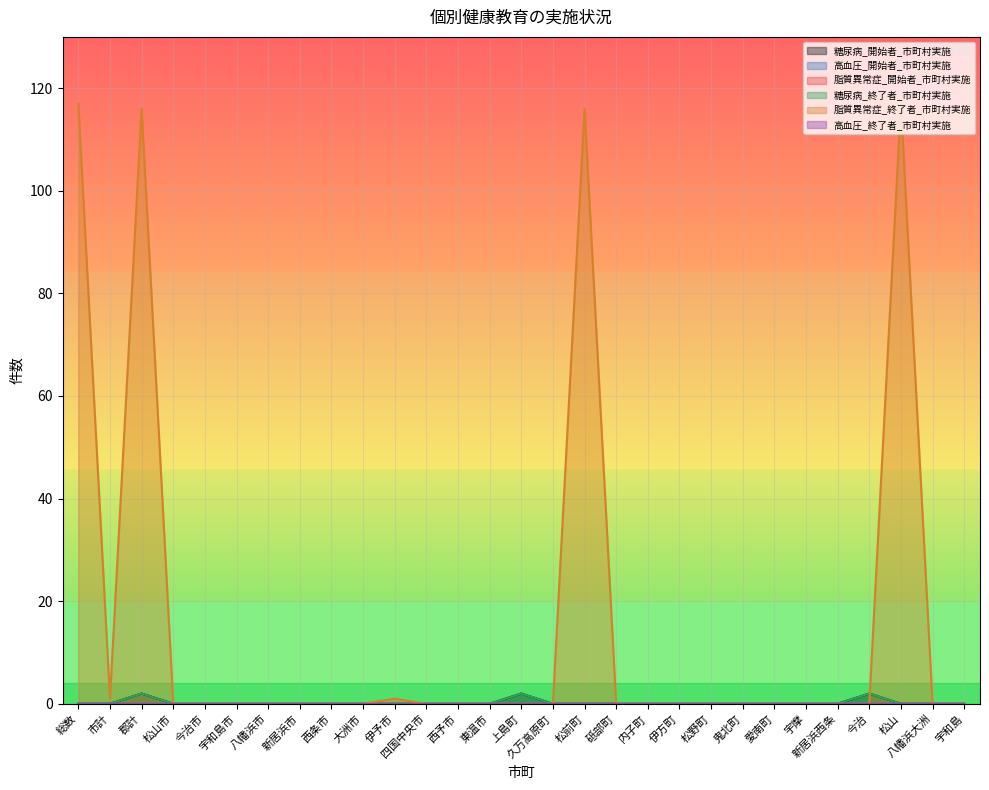

Does the chart display data point markers on the line(s)?

No